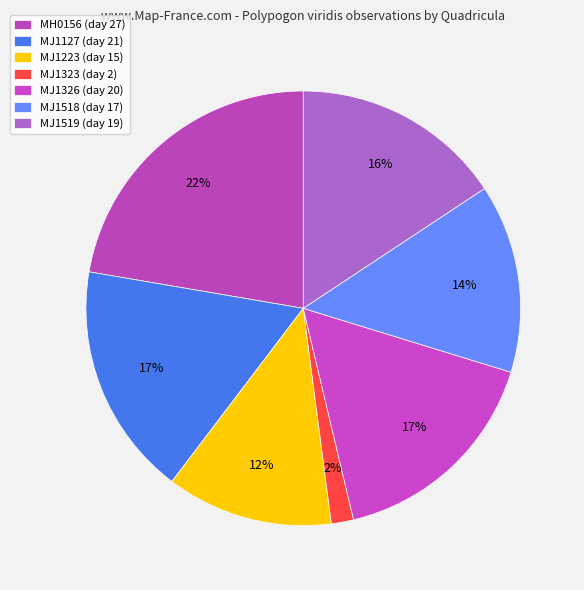

Does MJ1326 represent more than half of the total?

No